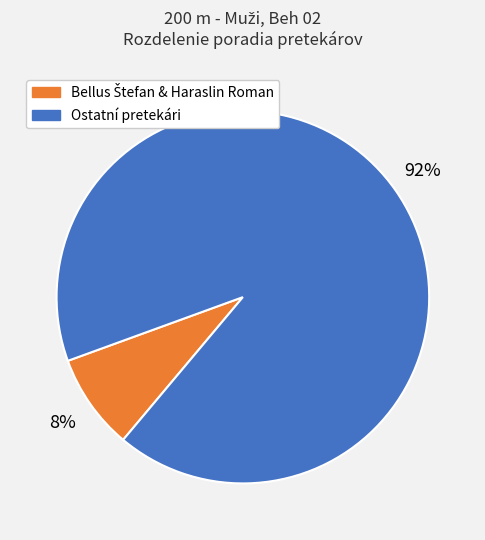

Does any single category account for the majority?

Yes